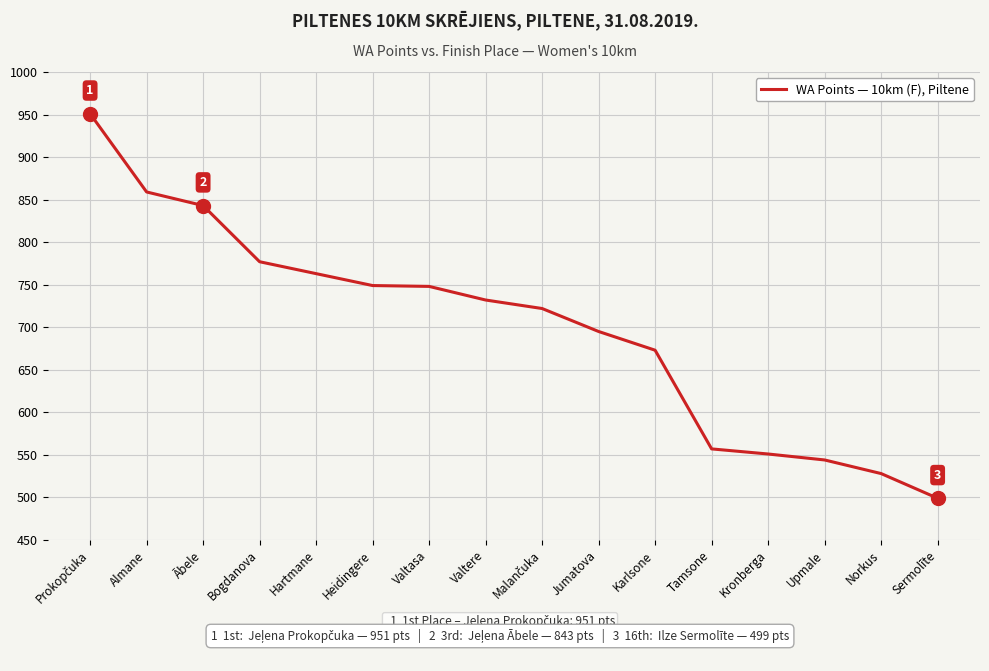

True or false: the data shows 889 at Upmale.

False